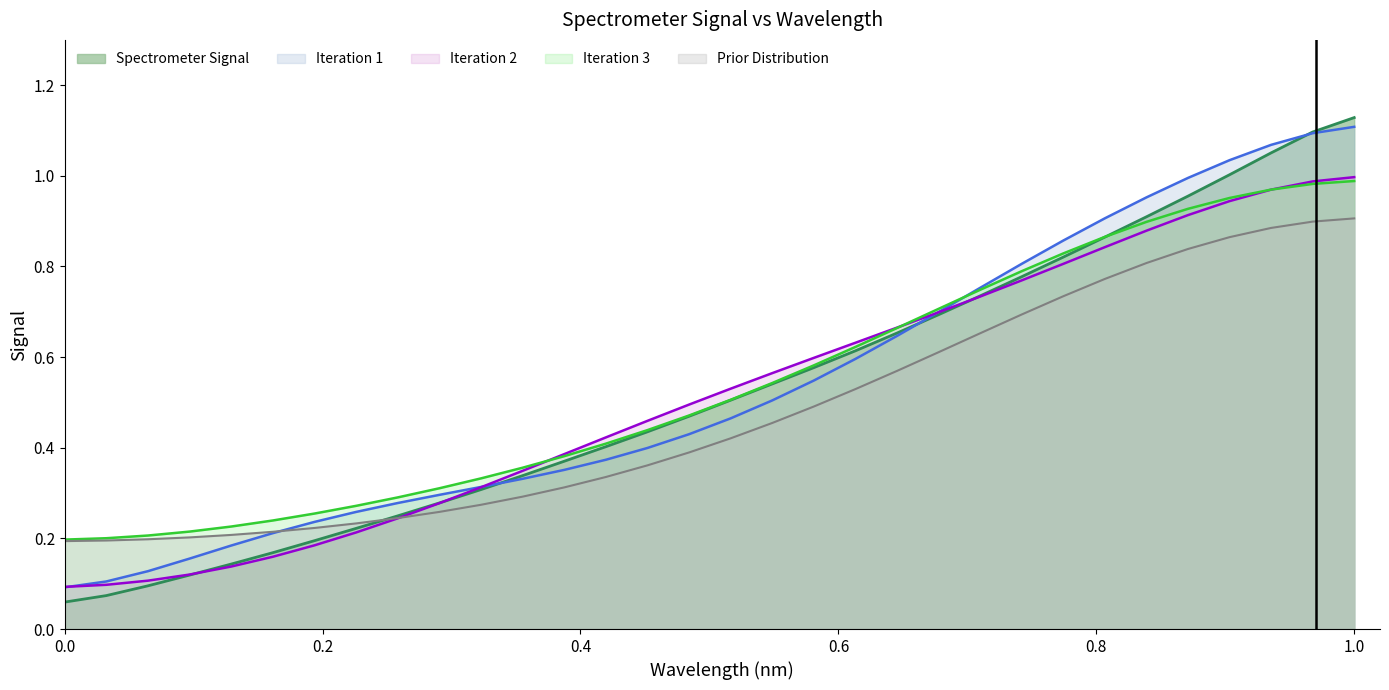

Is it true that the value at 219.7801 is 0.4?

False